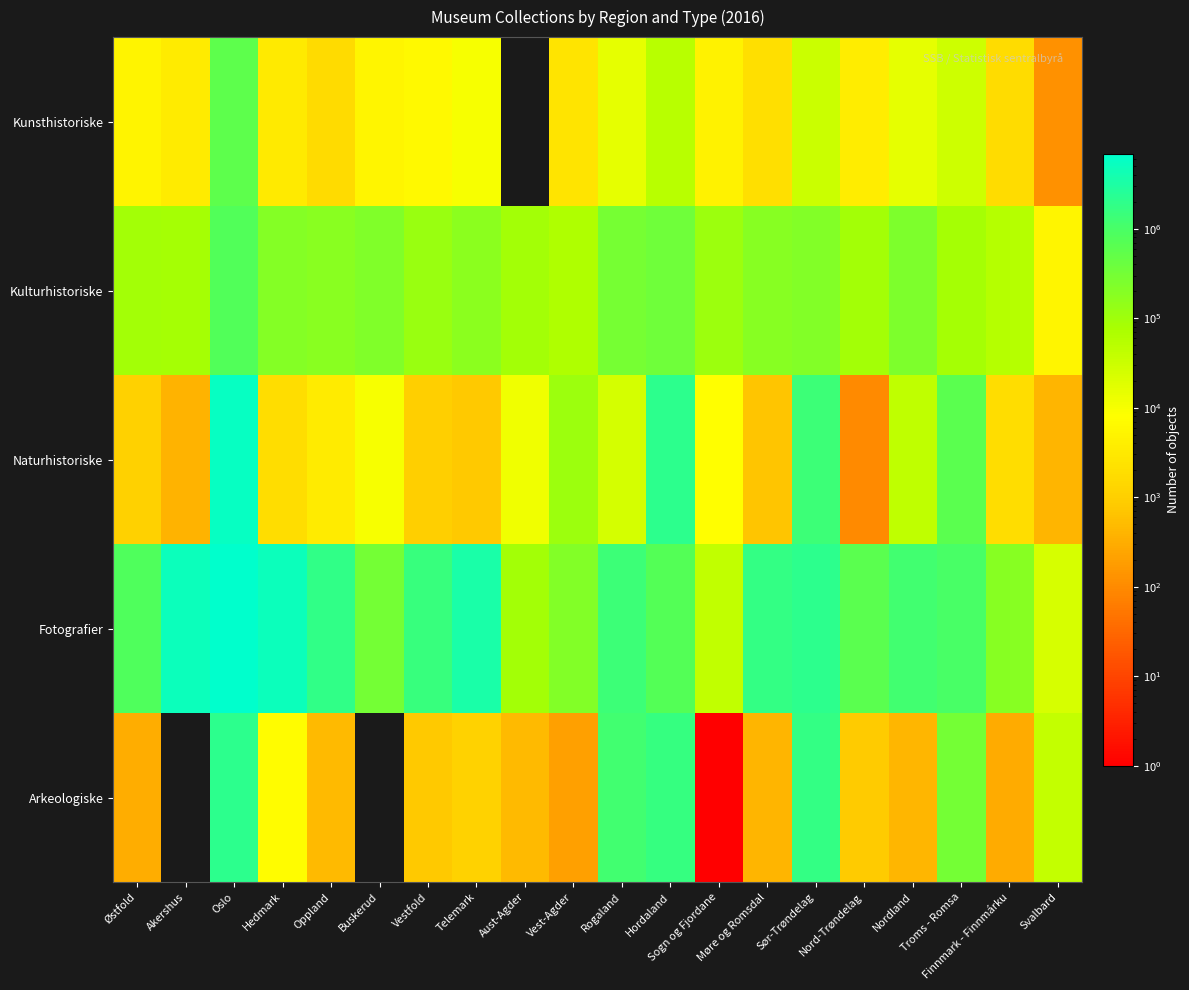

Rank the series by their maximum value, from highest to lowest.

Fotografier, Naturhistoriske, Arkeologiske, Kulturhistoriske, Kunsthistoriske